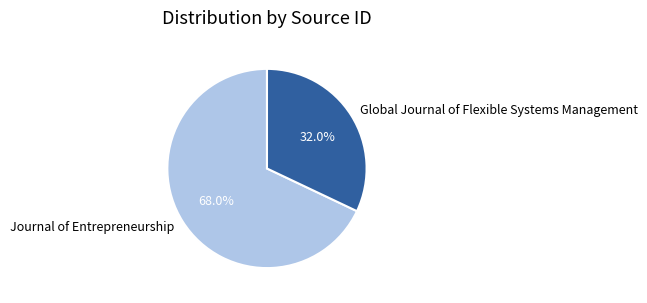

What is the majority slice?

Journal of Entrepreneurship